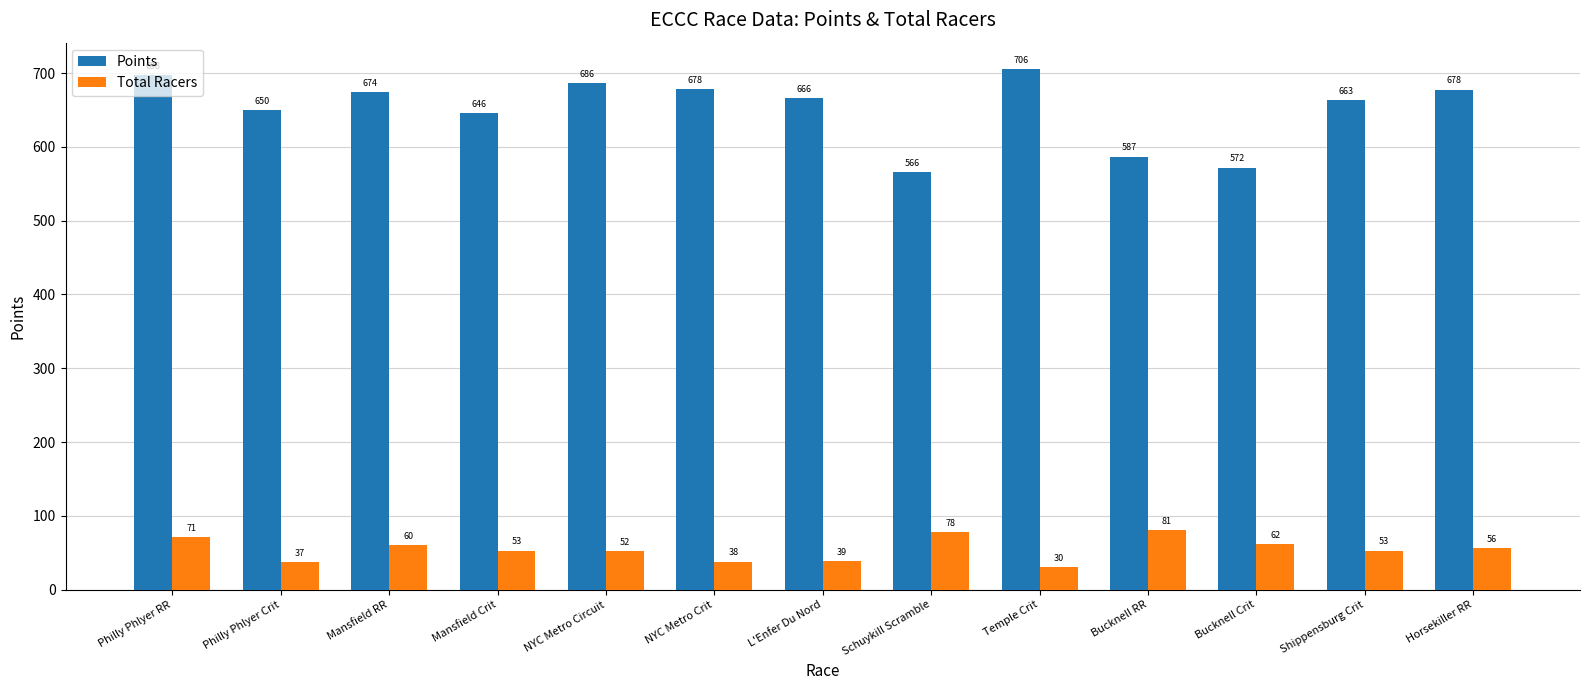

What is the value of the Total Racers bar at the 11th from the left?

62.0